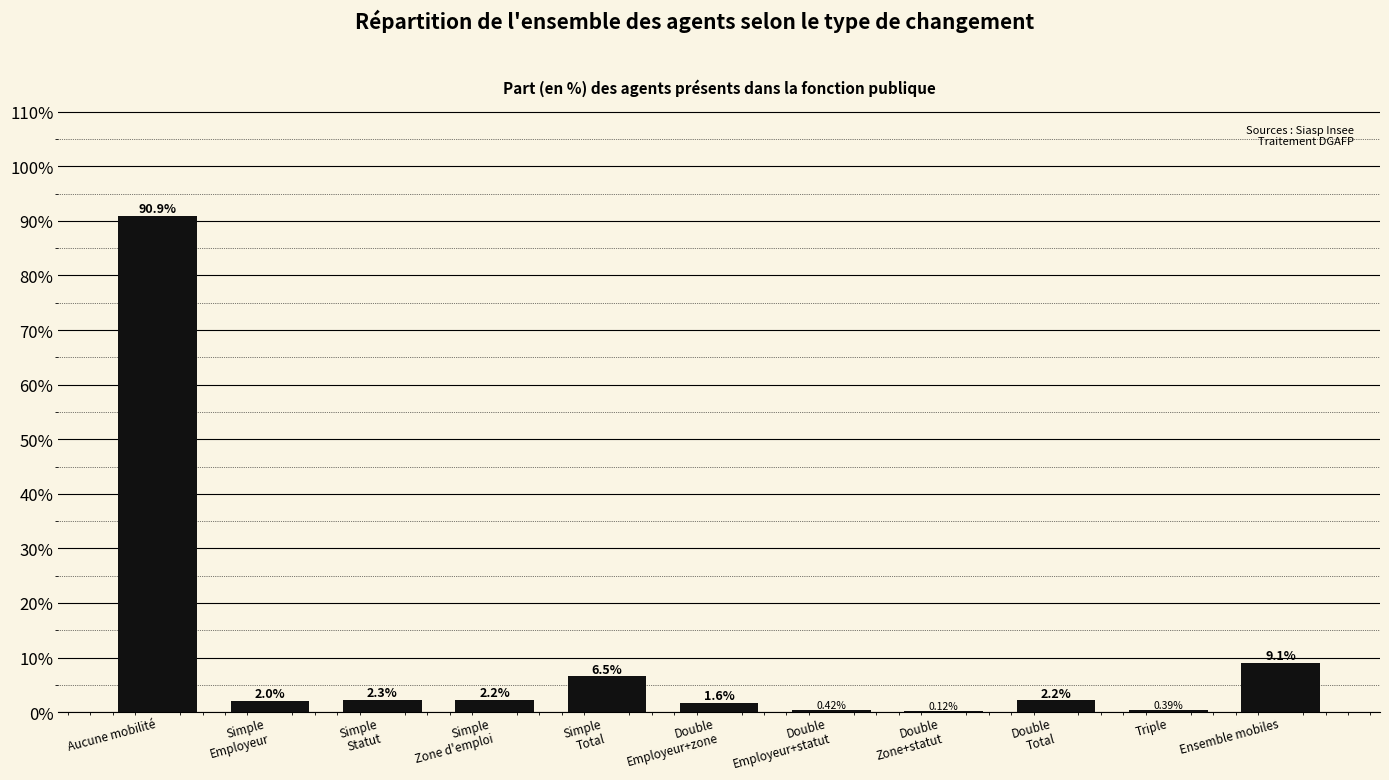

Which label corresponds to the largest value in the chart?

Aucune mobilité